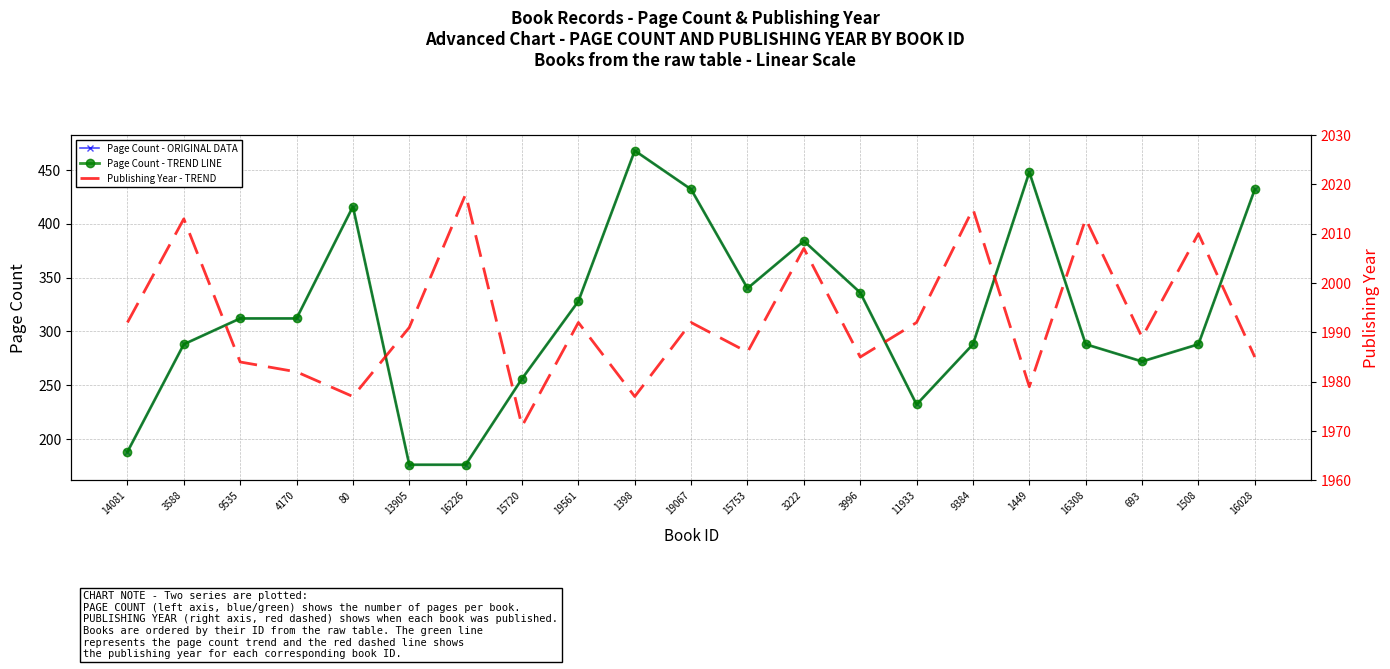

At which label is Page Count - ORIGINAL DATA closest to 322?

19561